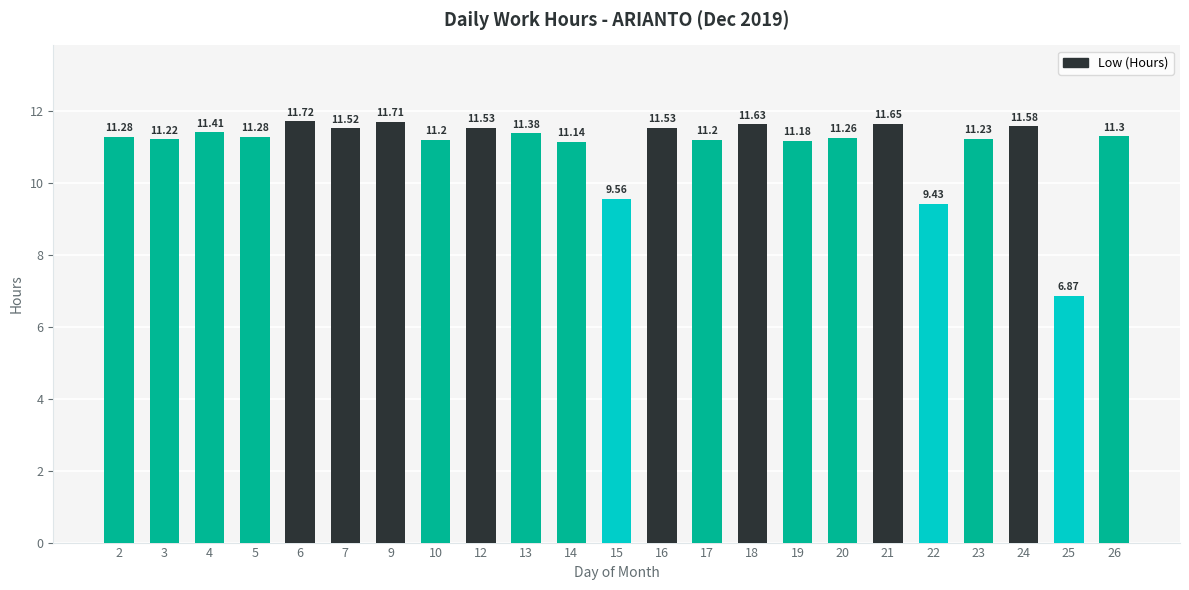

What is the average value?

11.0